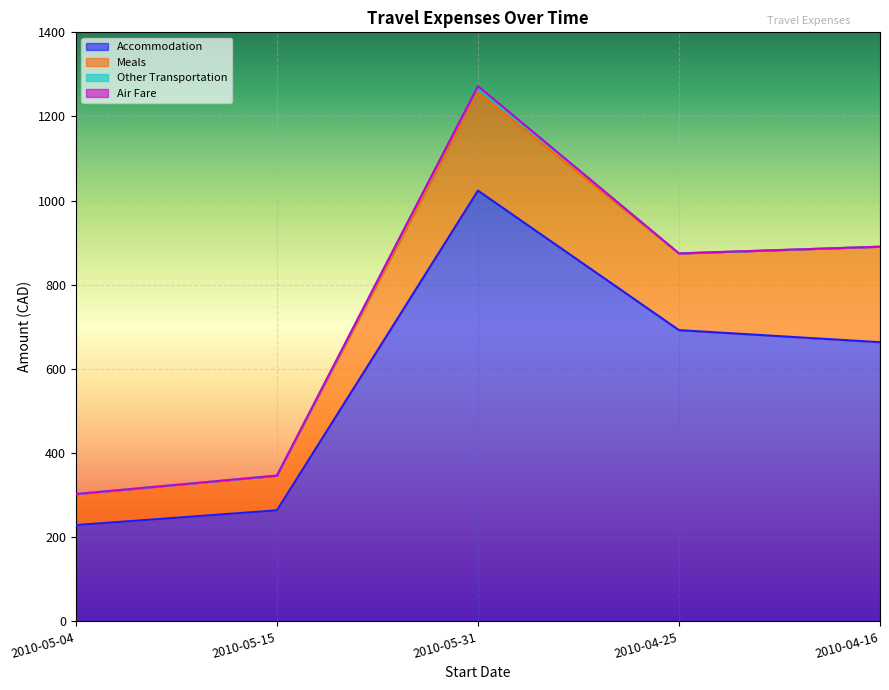

Is it true that Other Transportation equals 15.0 at 2010-05-31?

True